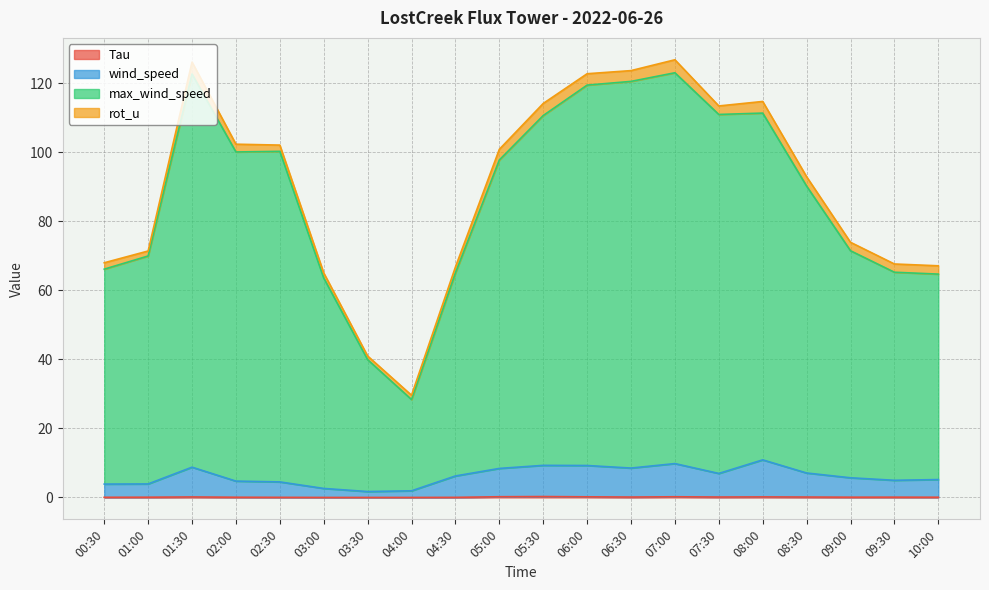

Does the chart have visible grid lines?

Yes